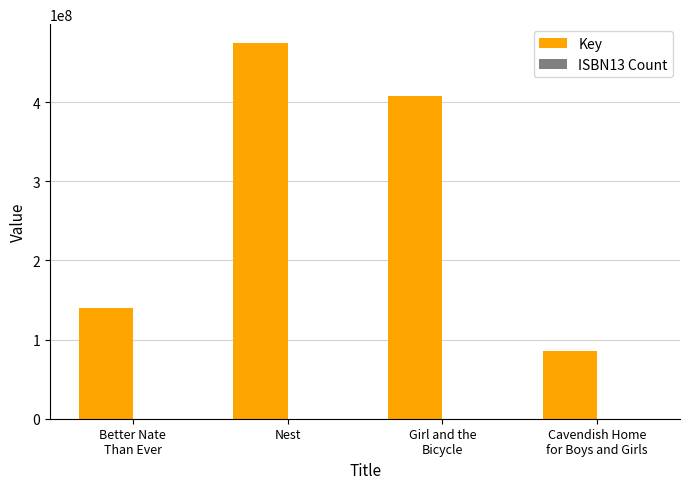

What is the sum of all Key values?

1108675022